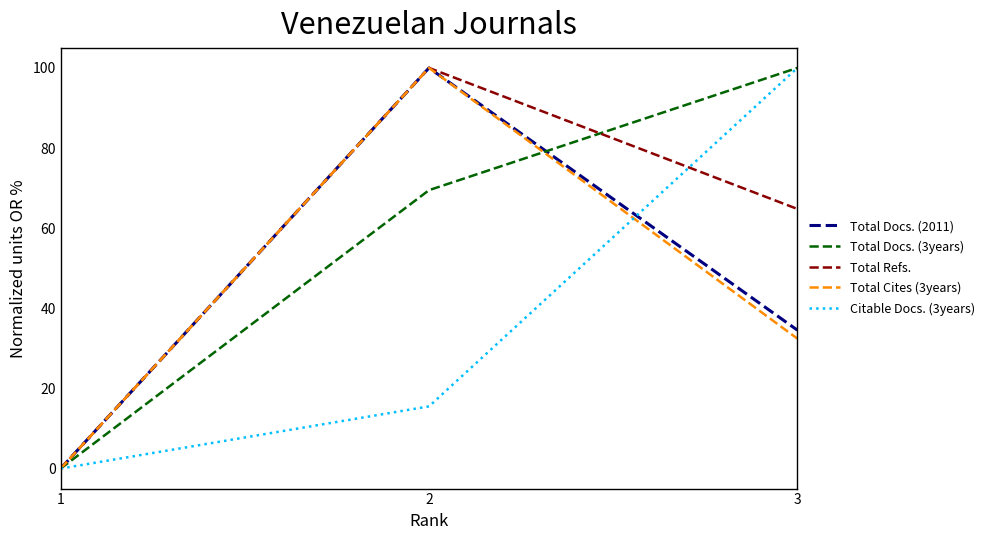

Which series has the largest total across all categories?

Total Docs. (3years)